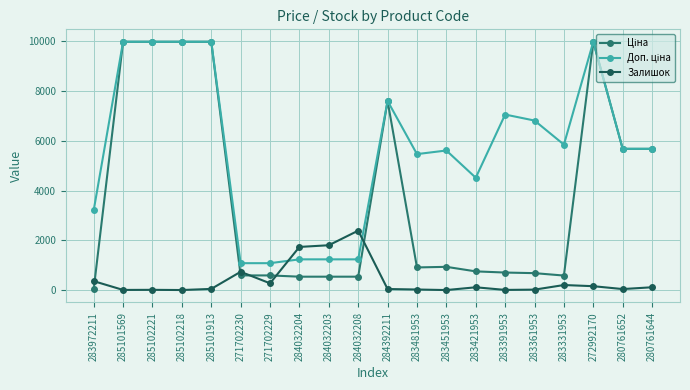

Which category has the highest value in the Залишок series?

284032208